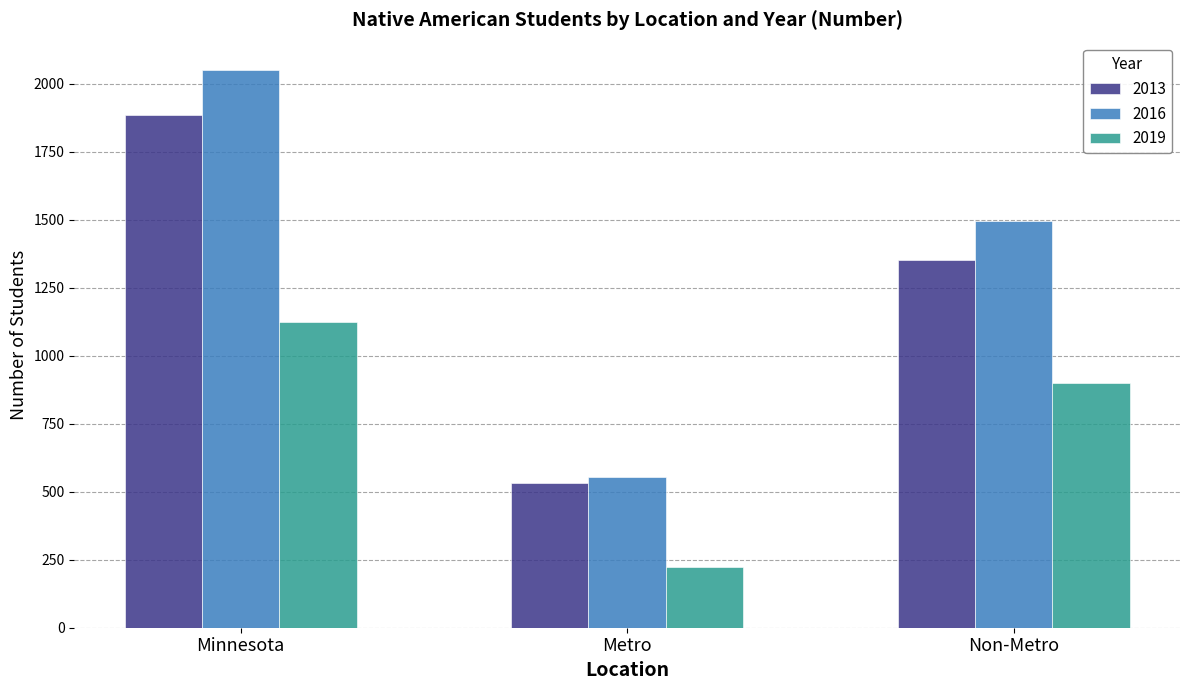

Reading left to right, transcribe all the data shown in this chart.

2013: 1884	533	1351
2016: 2048	554	1494
2019: 1124	223	901